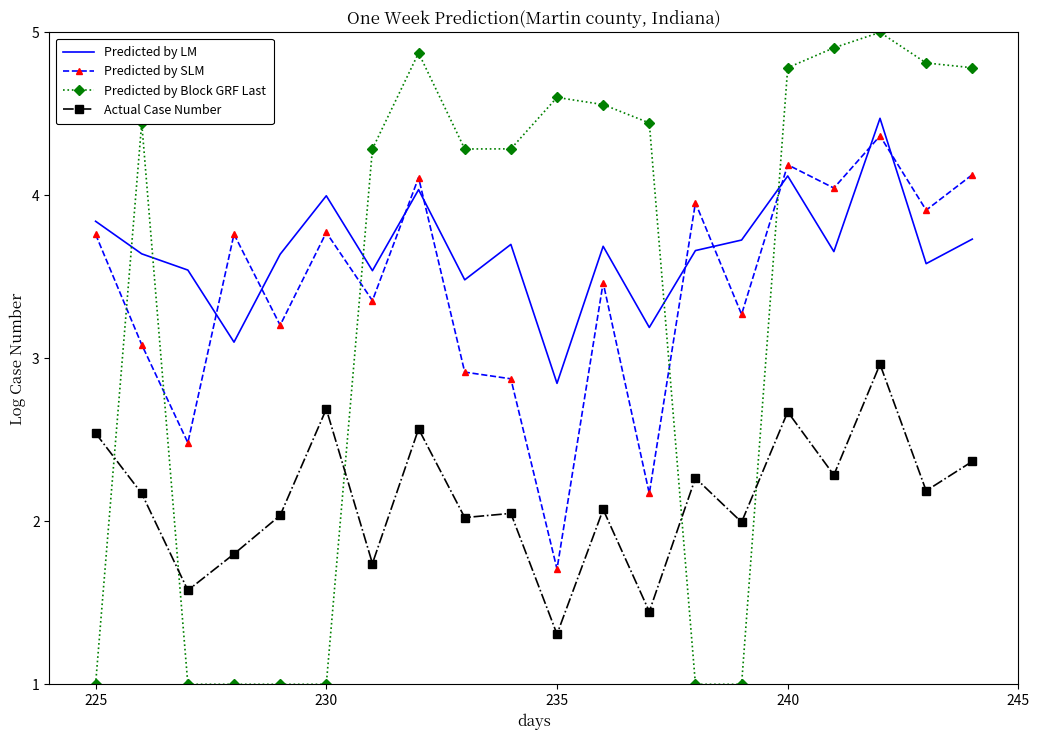

Which series has the widest spread of values?

Predicted by Block GRF Last